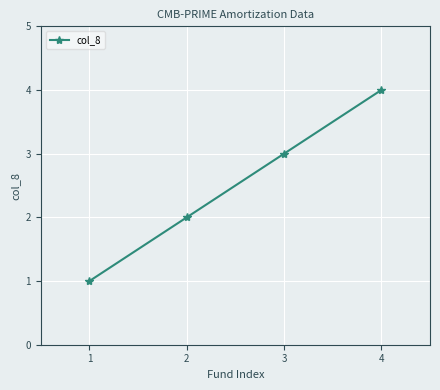

What is the value of the 2nd point from the left?

2